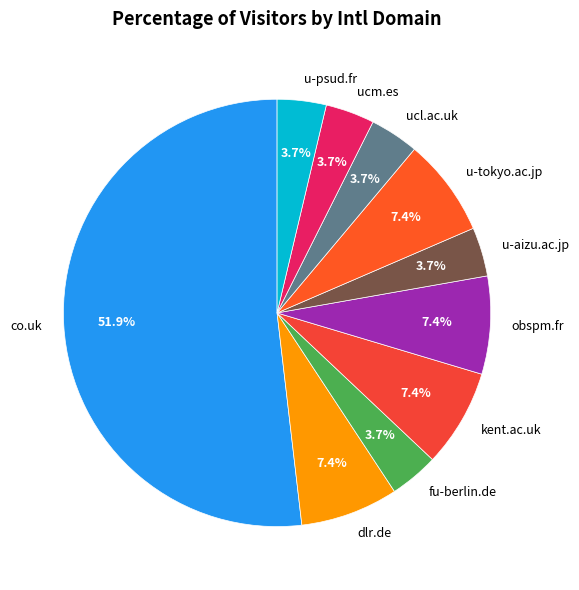

How many segments does this pie chart have?

10